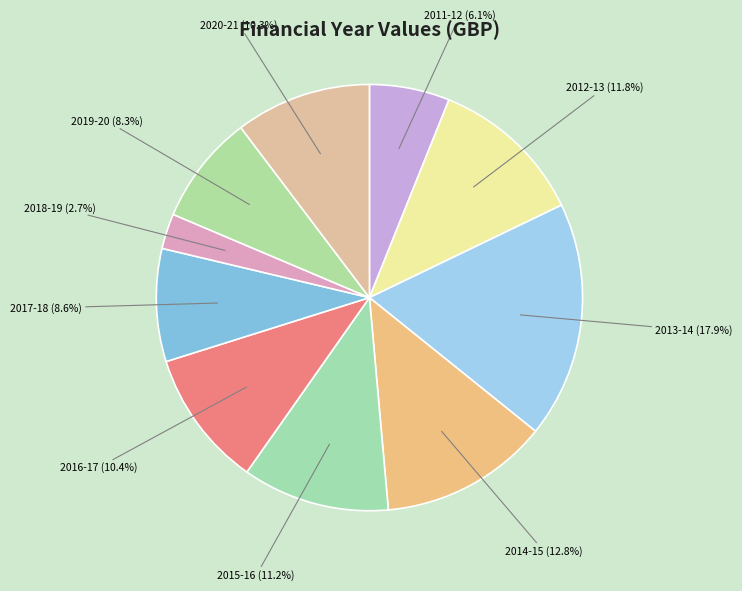

Which slice is the smallest?

April 2018 - March 2019